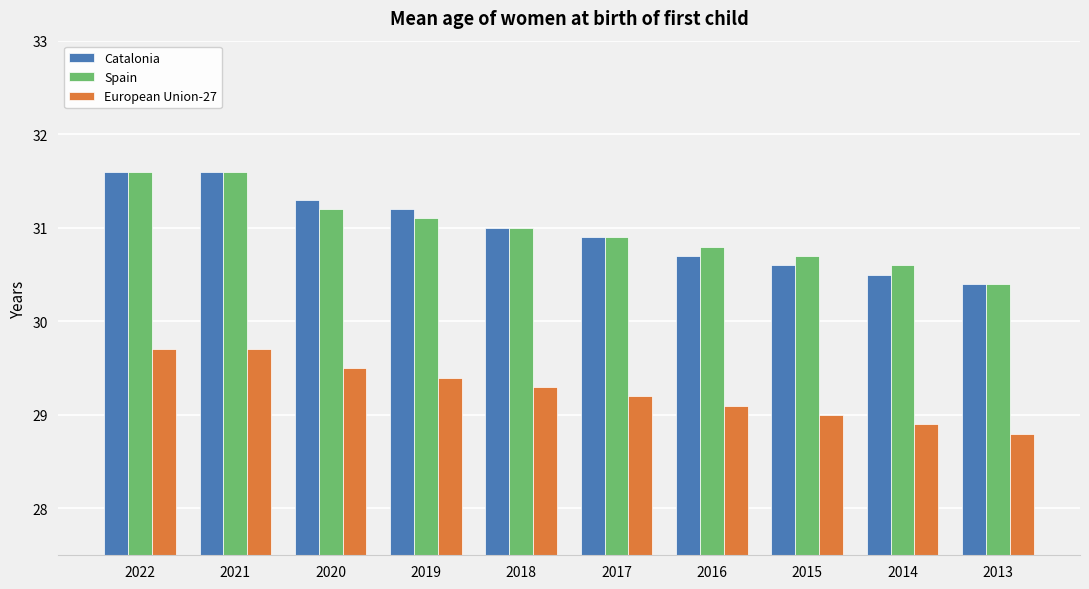

What is the difference between the highest and lowest values at 2021?

1.9